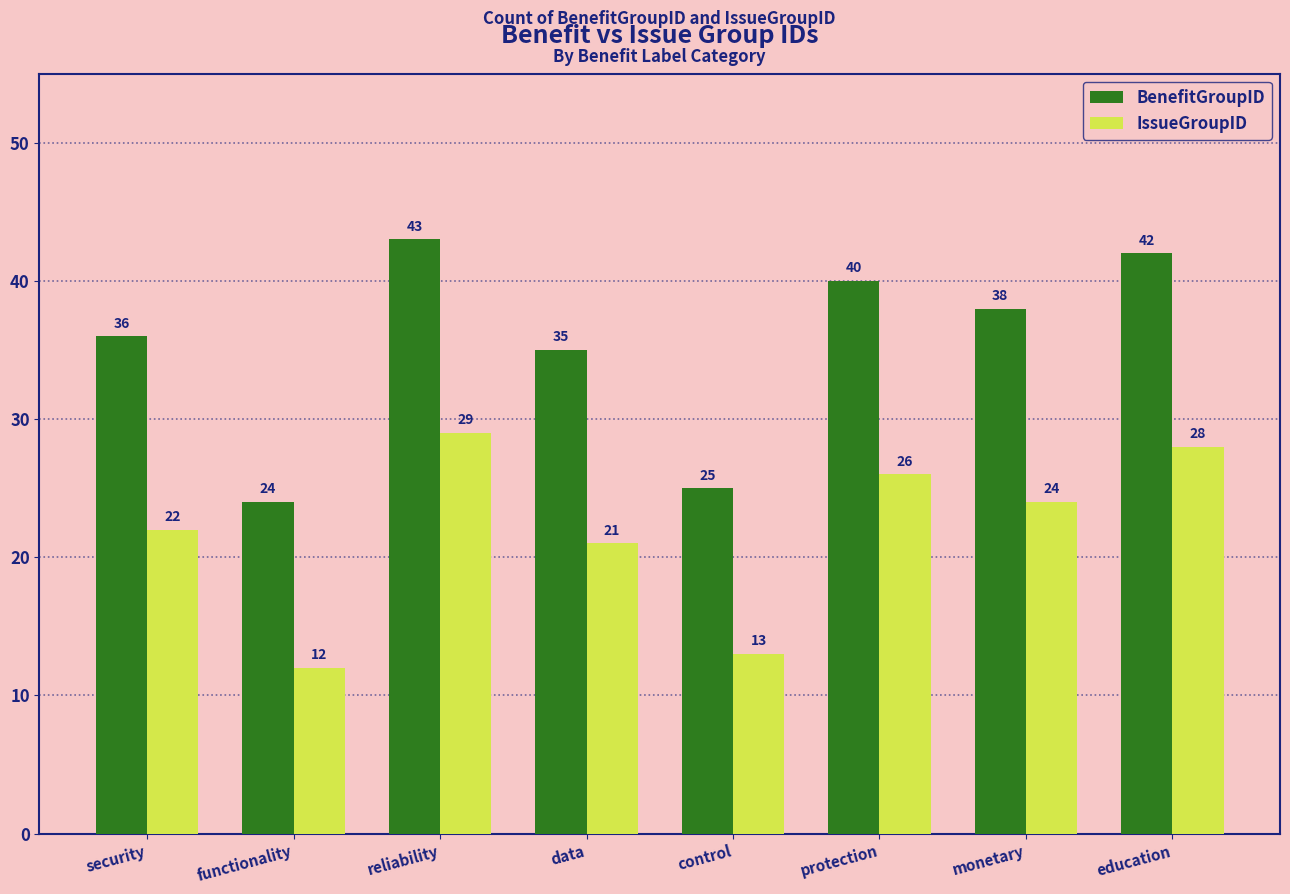

Which category has the lowest value in the BenefitGroupID series?

functionality